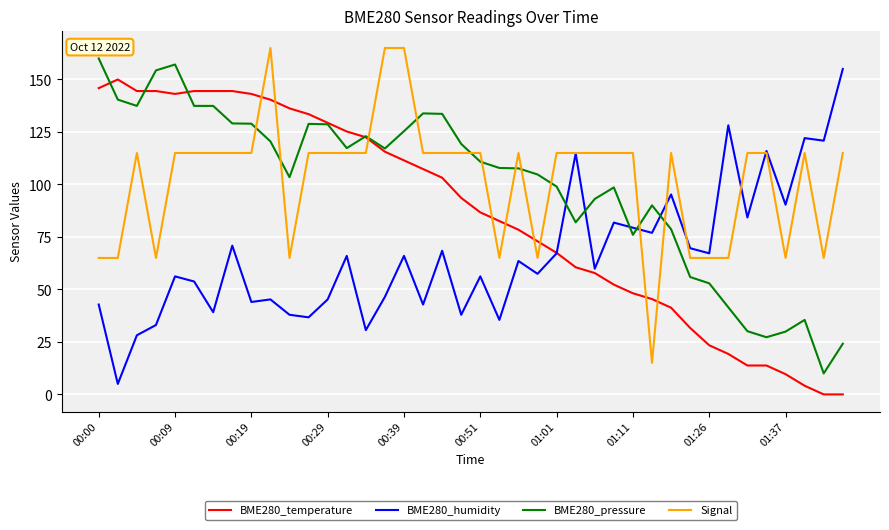

After their last crossing, which series has the higher values: Signal or BME280_pressure?

Signal